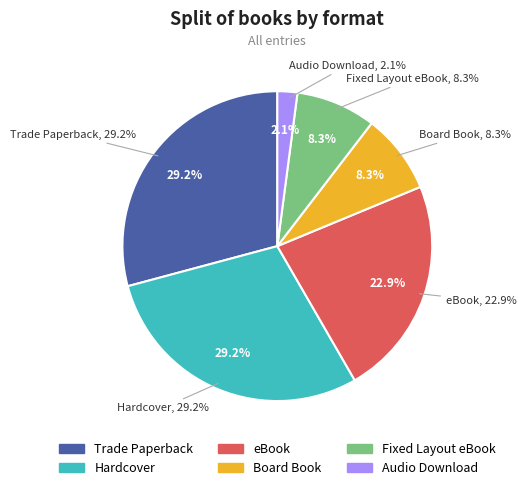

Count the number of slices in the pie.

6